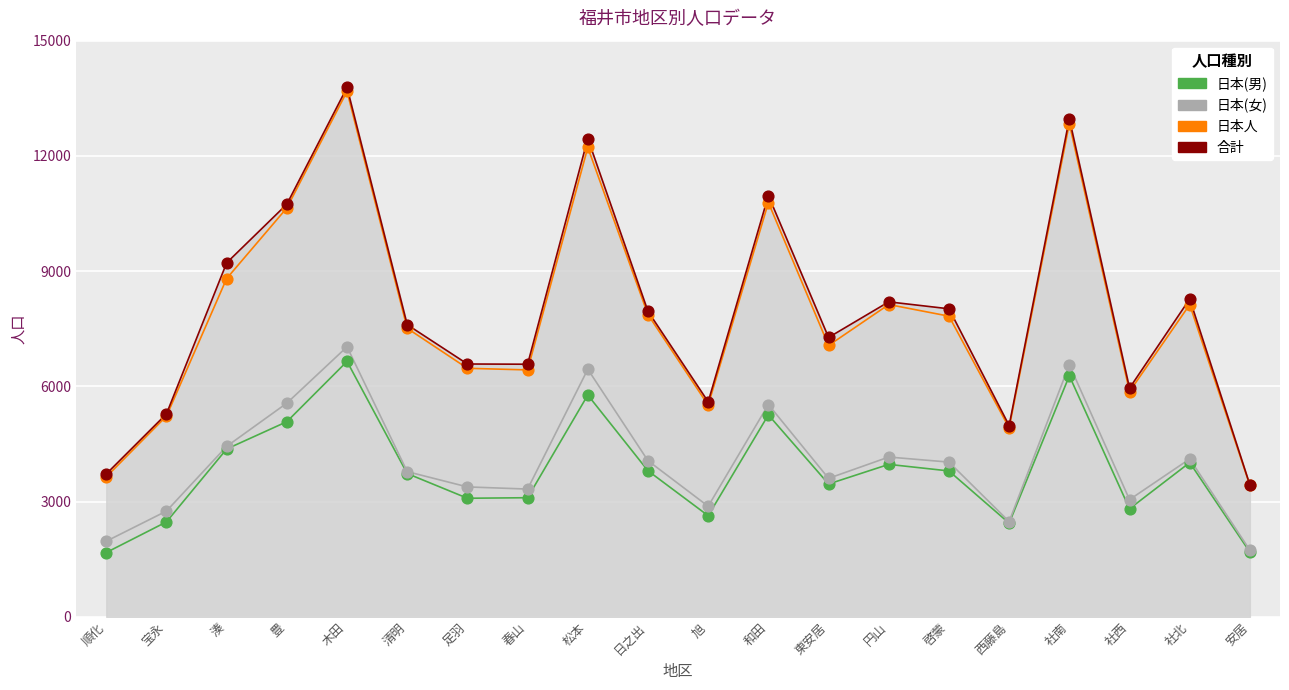

At which category is the sum across all series the highest?

木田